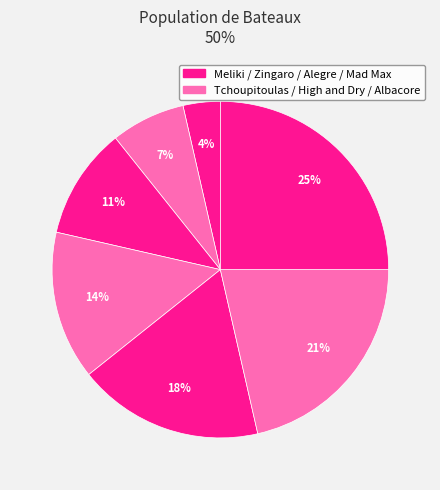

To the nearest percent, what is the difference between the largest and smallest slice percentages?

21%